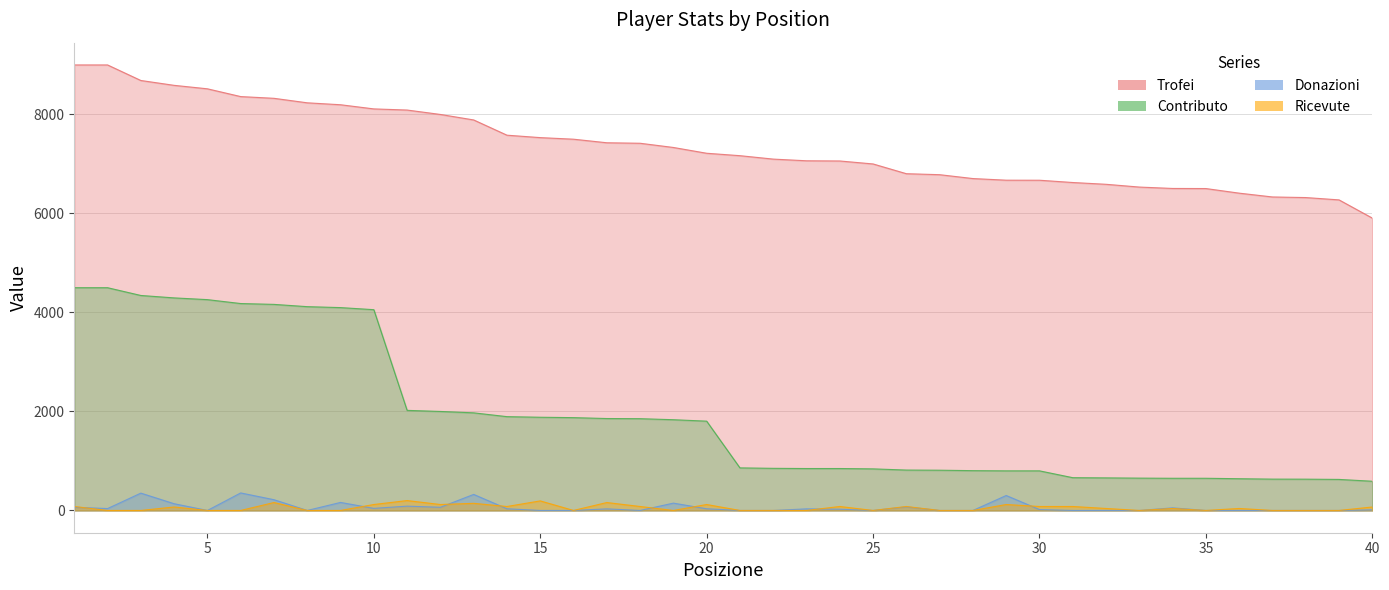

What is the average value of the Trofei series?

7351